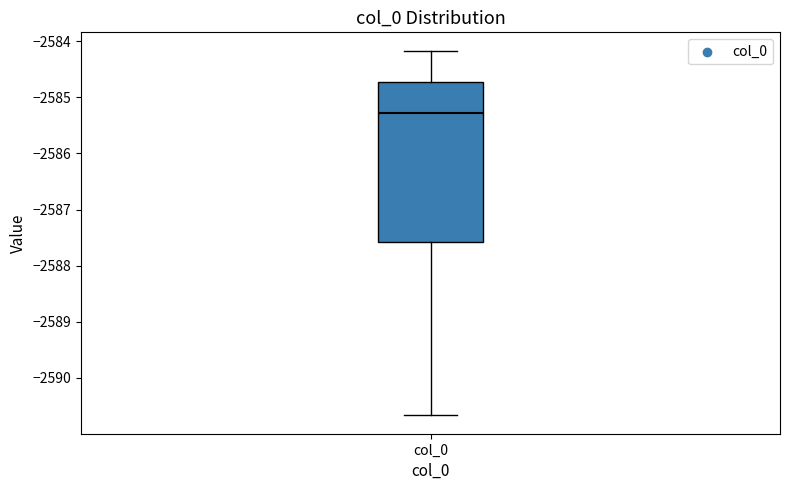

Transcribe this box plot: give where the median line is, the range the box spans, and where the two whiskers end, as read against the y-axis. The values are not printed on the chart, so give them approximately, as read against the axis.

median -2585.3, box -2587.6 to -2584.7, whiskers -2590.7 to -2584.2